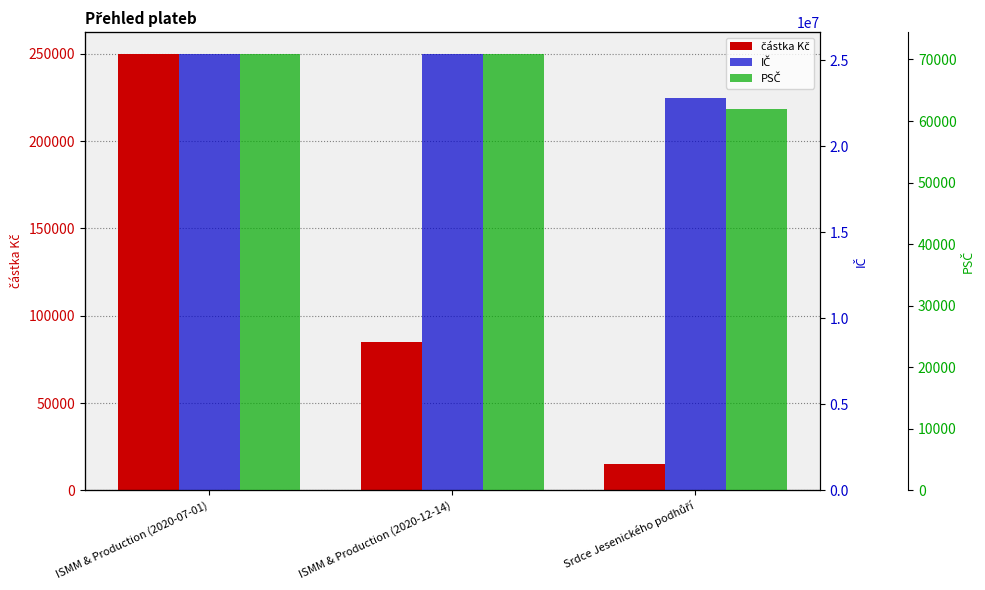

Are the bars horizontal?

No